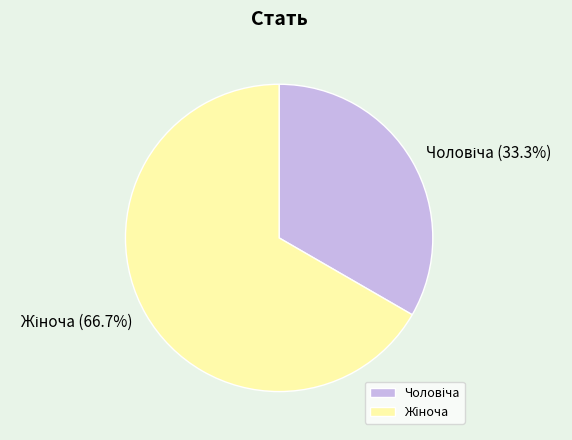

Is there any slice that represents more than half of the pie?

Yes